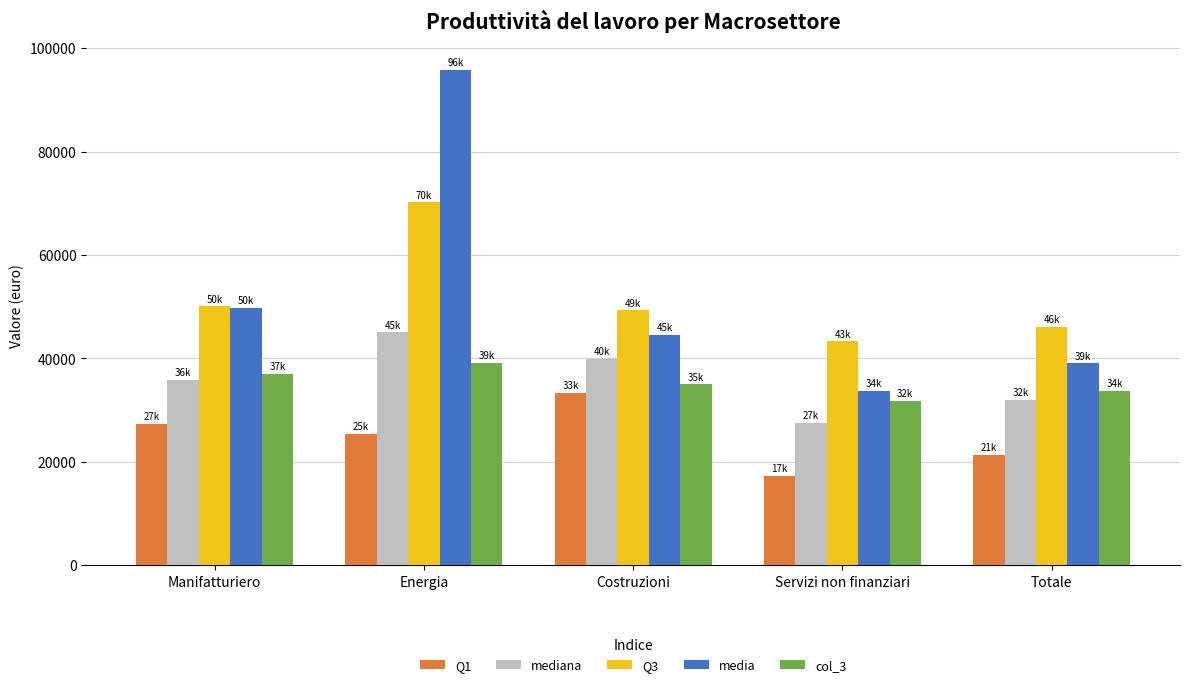

True or false: mediana has a value of 45022.0 at Energia.

True